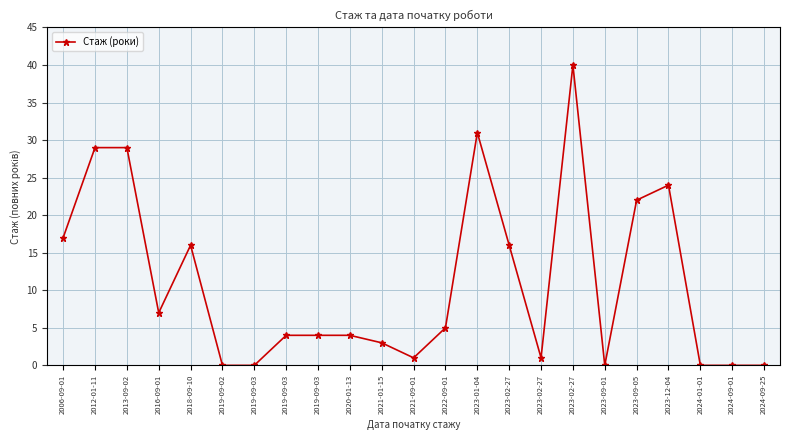

Where is the first local maximum?

2018-09-10